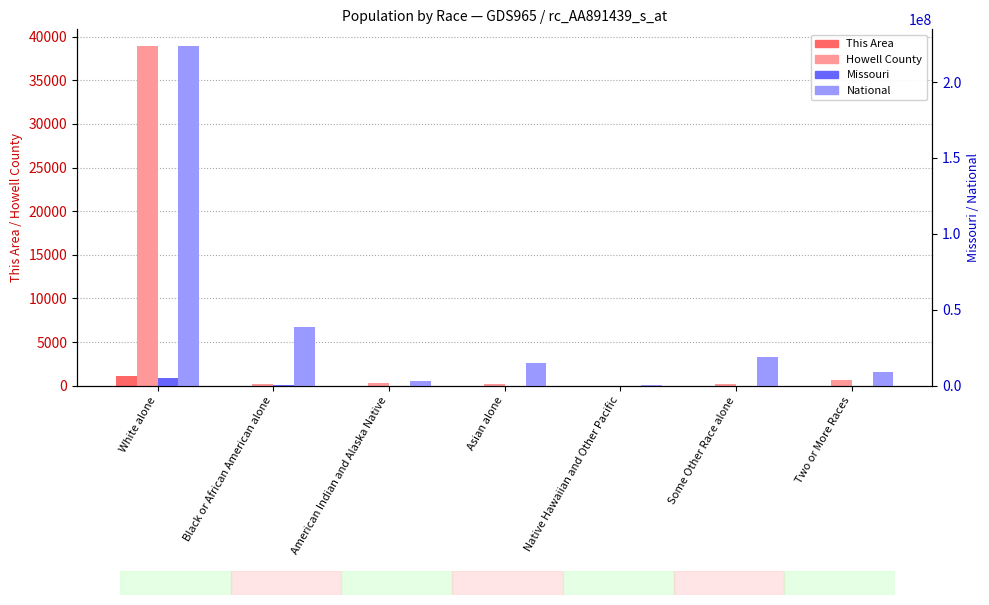

The value of This Area at White alone is 1083. True or false?

True